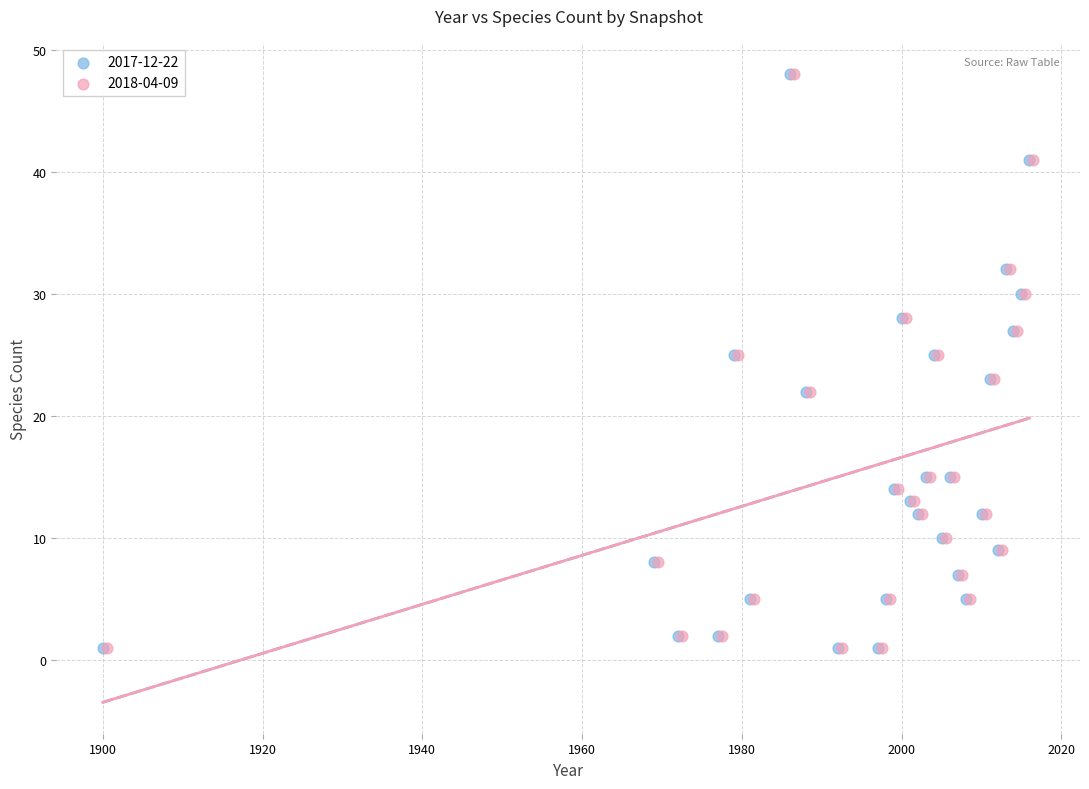

What are all the series names shown in the legend?

2017-12-22, 2018-04-09